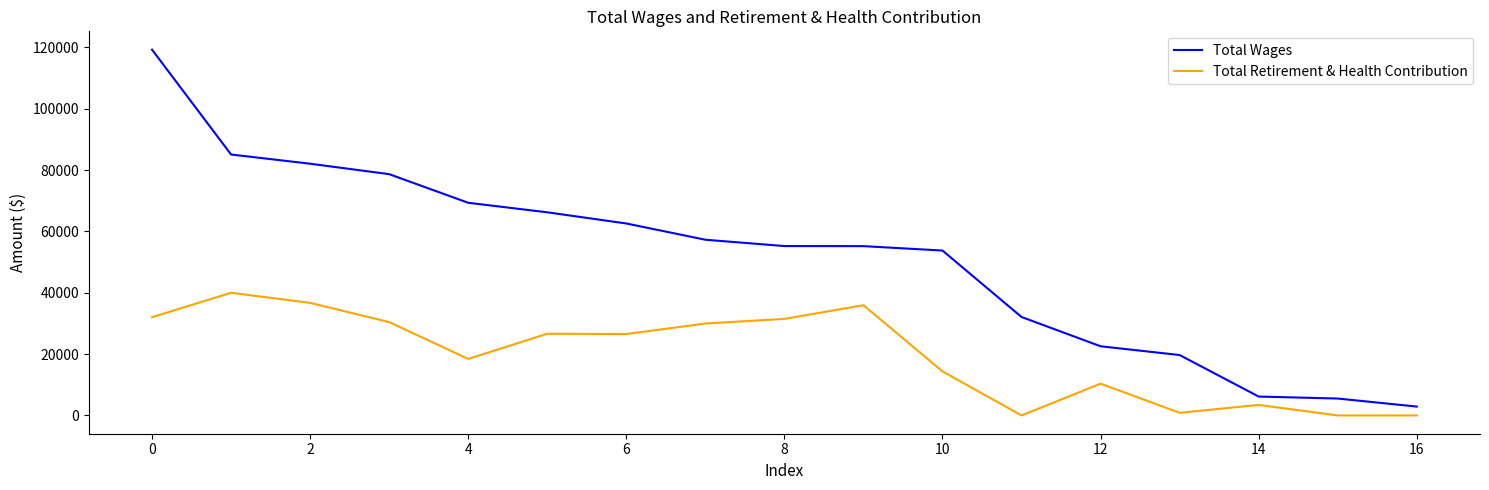

Which series has the largest total across all categories?

Total Wages